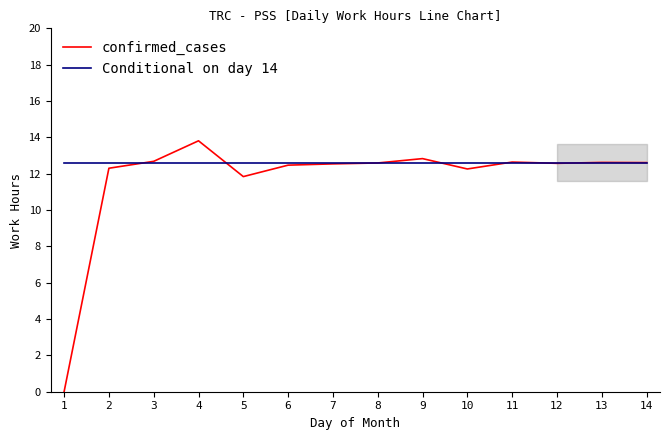

True or false: confirmed_cases has more than 2 points higher than both neighbors.

True